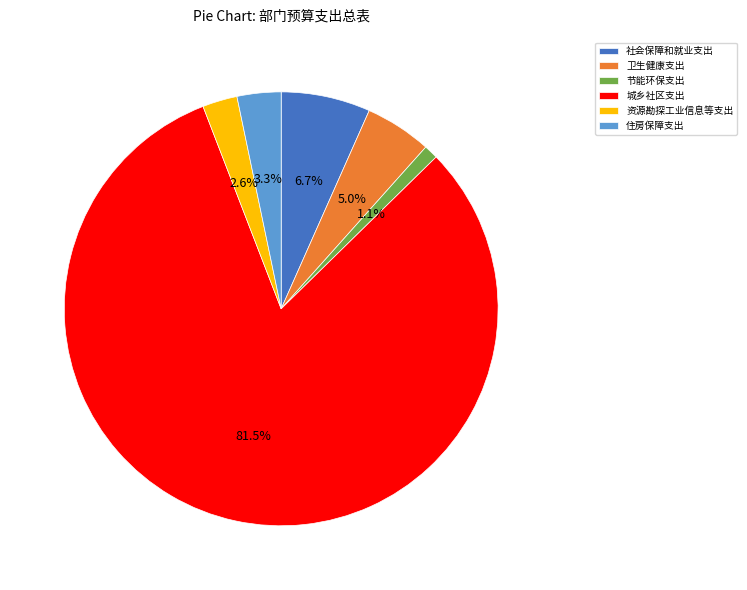

Which category accounts for the majority?

城乡社区支出